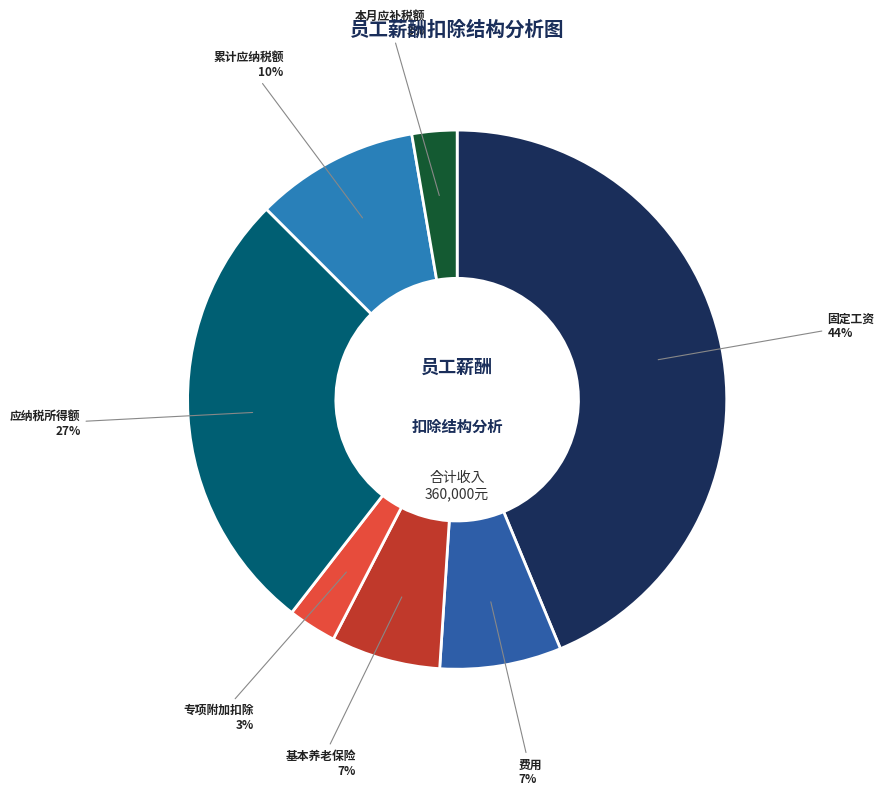

Is there any slice that represents more than half of the pie?

No